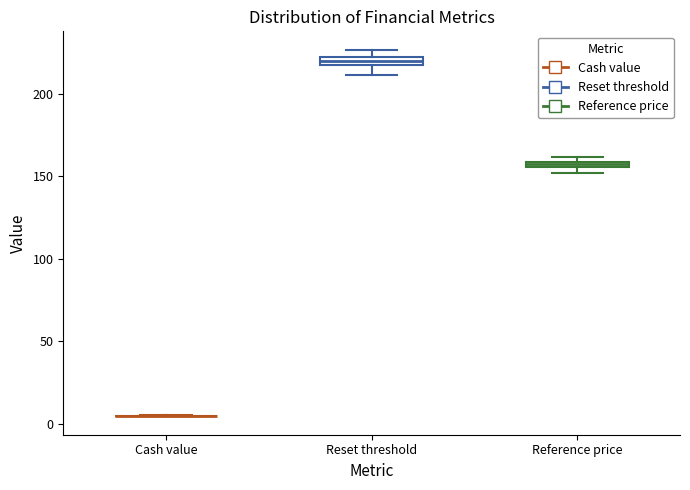

Where is the lower edge of the box for Reset threshold on the y-axis? The values are not printed on the chart, so give them approximately, as read against the axis.

215